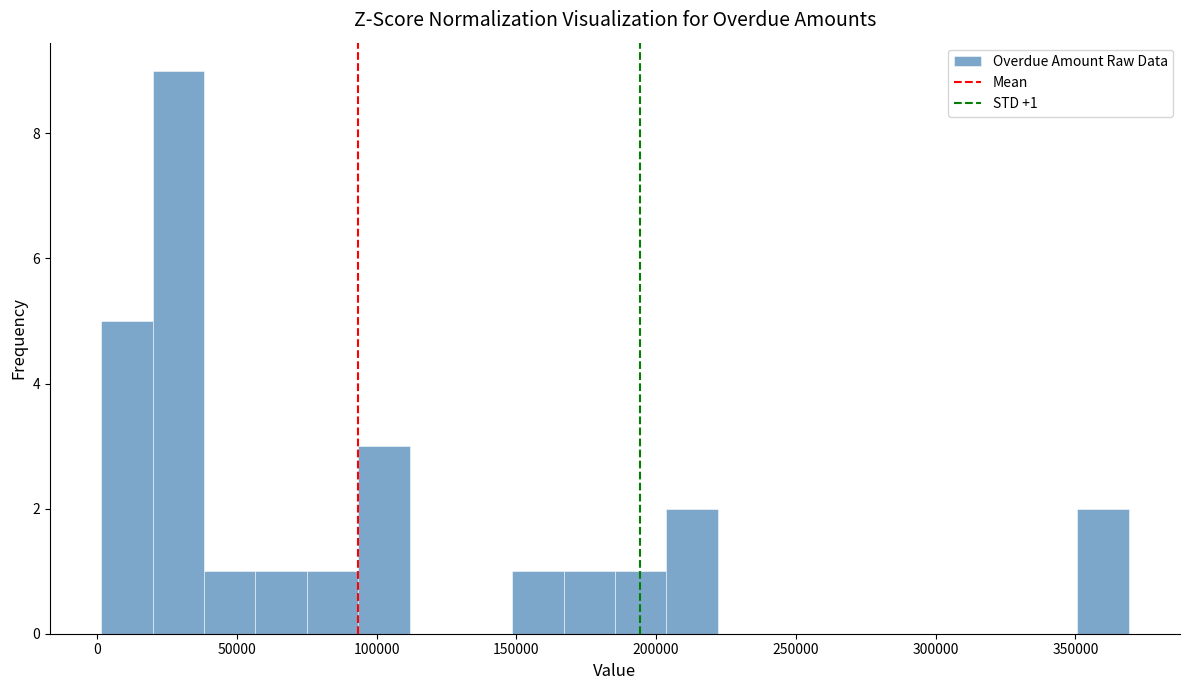

Read against the x-axis, roughly where is the centre of the tallest bar?

30000